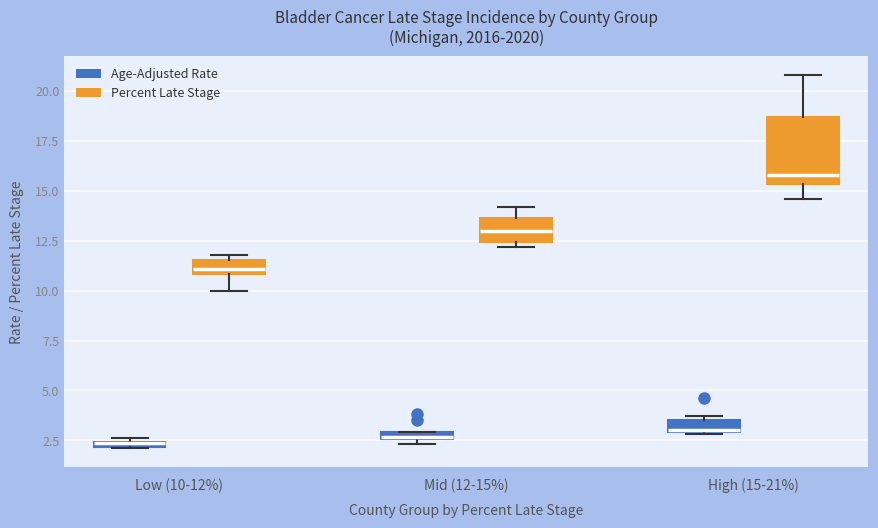

Where is the upper edge of the box for High (15-21%) (Percent Late Stage) on the y-axis? The values are not printed on the chart, so give them approximately, as read against the axis.

18.5